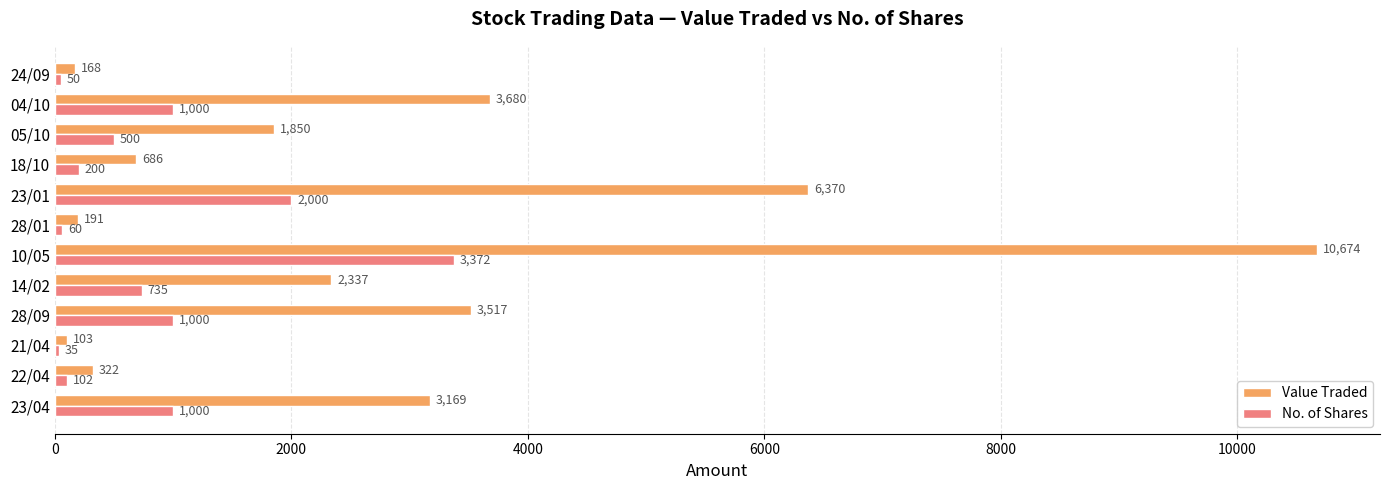

The No. of Shares series shows 4929 at 10/05. True or false?

False